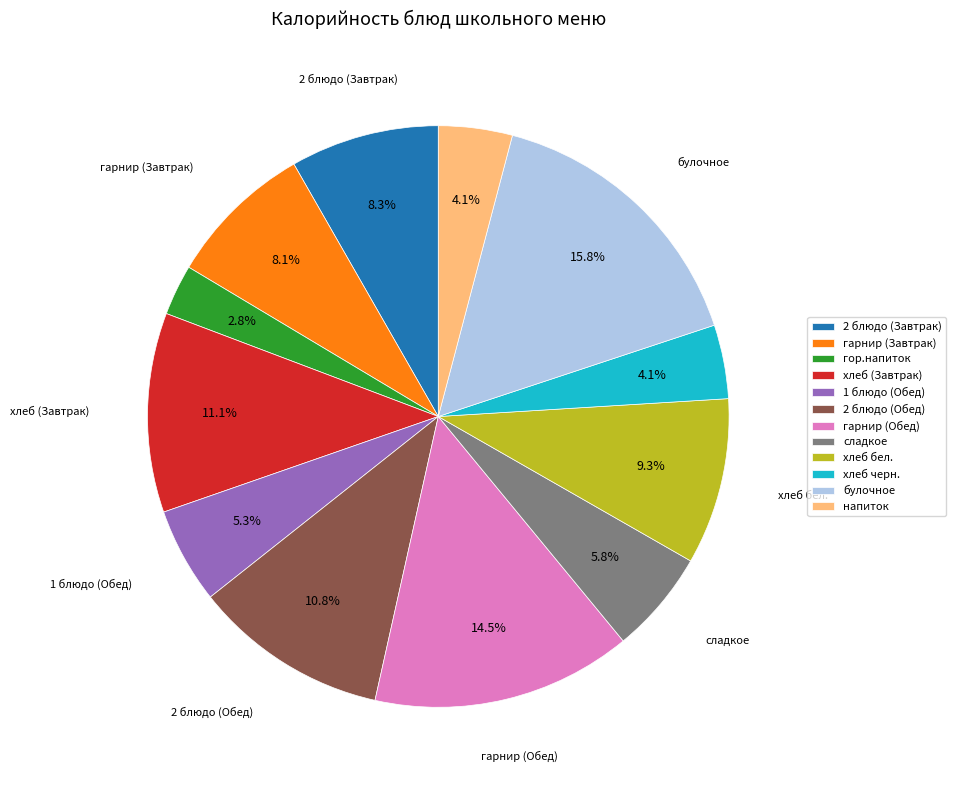

To the nearest percent, what is the average slice percentage?

8%